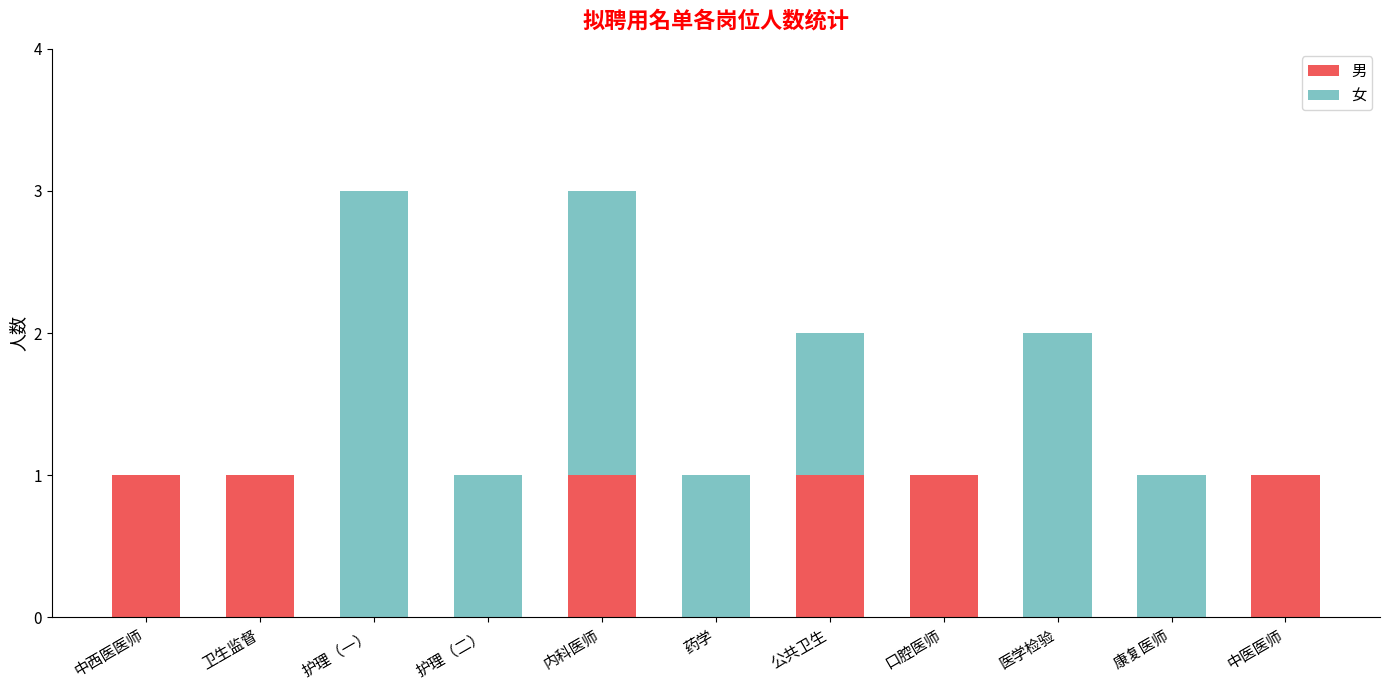

The value of 男 at 护理（一） is 0. True or false?

True